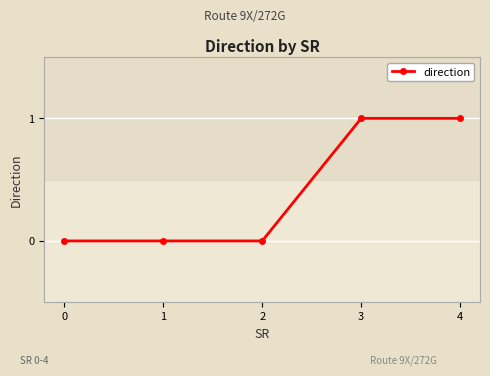

What is the value of the 4th point from the left?

1